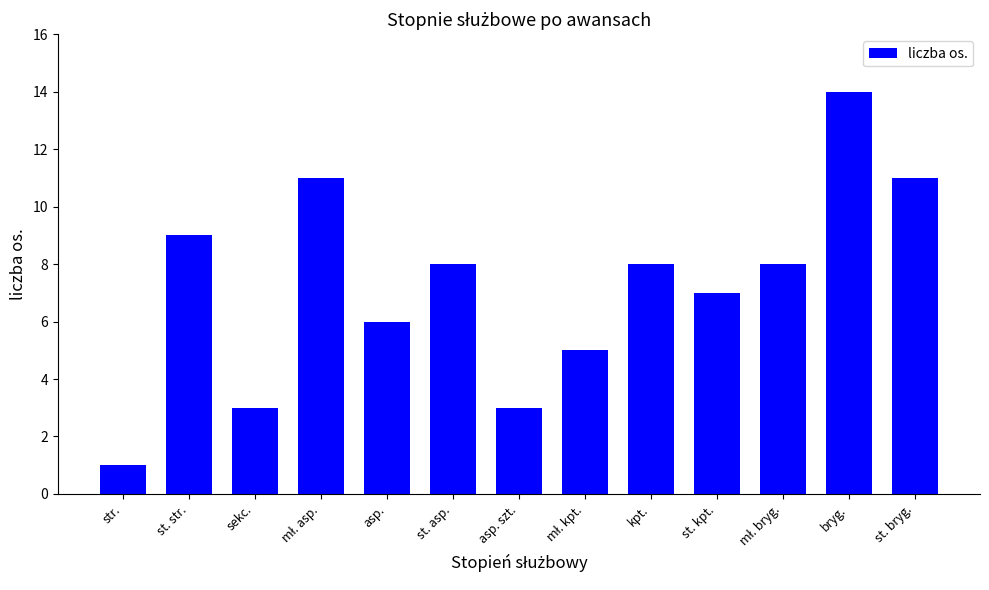

What is the difference between the maximum and second lowest values?

11